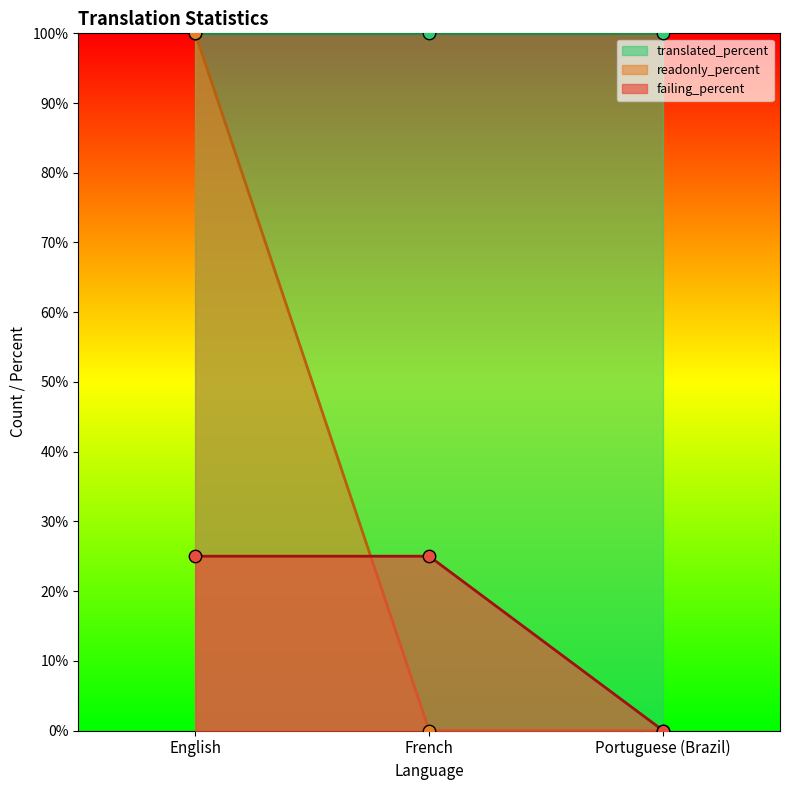

The value of failing_percent at French is 8. True or false?

False